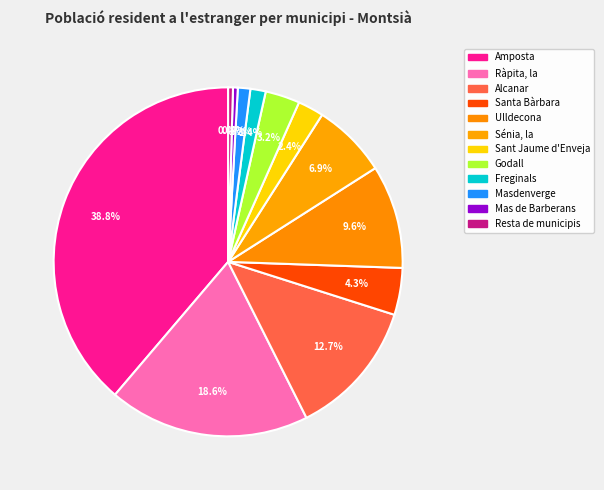

To the nearest percent, what is the average slice percentage?

8%